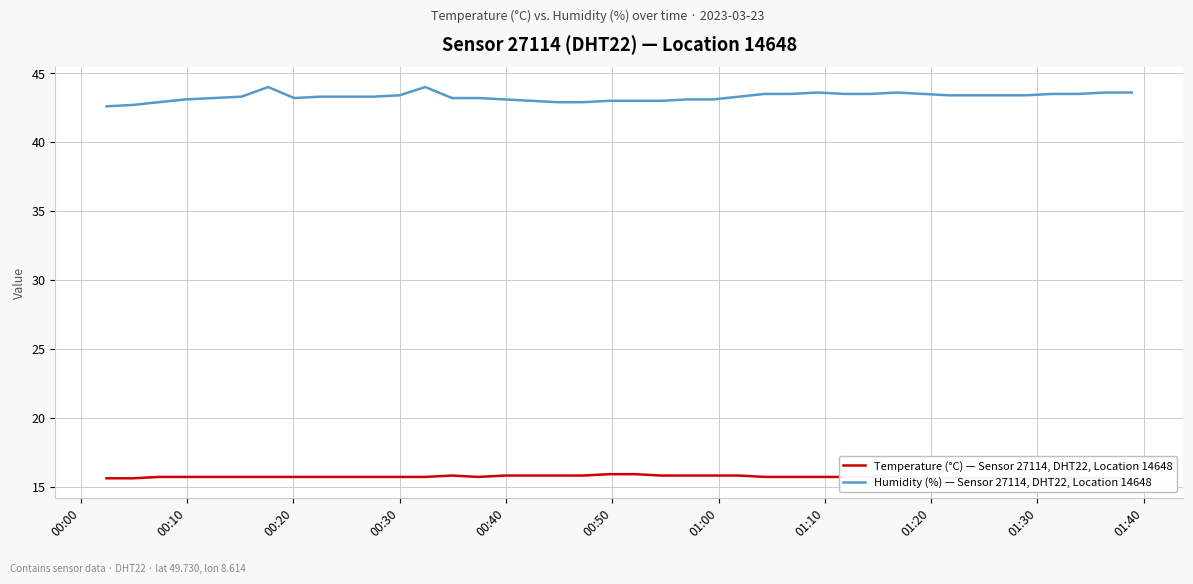

Reading left to right, extract all data points from this chart.

Temperature (°C) — Sensor 27114, DHT22, Location 14648: 15.6	15.6	15.7	15.7	15.7	15.7	15.7	15.7	15.7	15.7	15.7	15.7	15.7	15.8	15.7	15.8	15.8	15.8	15.8	15.9	15.9	15.8	15.8	15.8	15.8	15.7	15.7	15.7	15.7	15.7	15.7	15.6	15.6	15.6	15.6	15.6	15.6	15.6	15.6	15.6
Humidity (%) — Sensor 27114, DHT22, Location 14648: 42.6	42.7	42.9	43.1	43.2	43.3	44.0	43.2	43.3	43.3	43.3	43.4	44.0	43.2	43.2	43.1	43.0	42.9	42.9	43.0	43.0	43.0	43.1	43.1	43.3	43.5	43.5	43.6	43.5	43.5	43.6	43.5	43.4	43.4	43.4	43.4	43.5	43.5	43.6	43.6